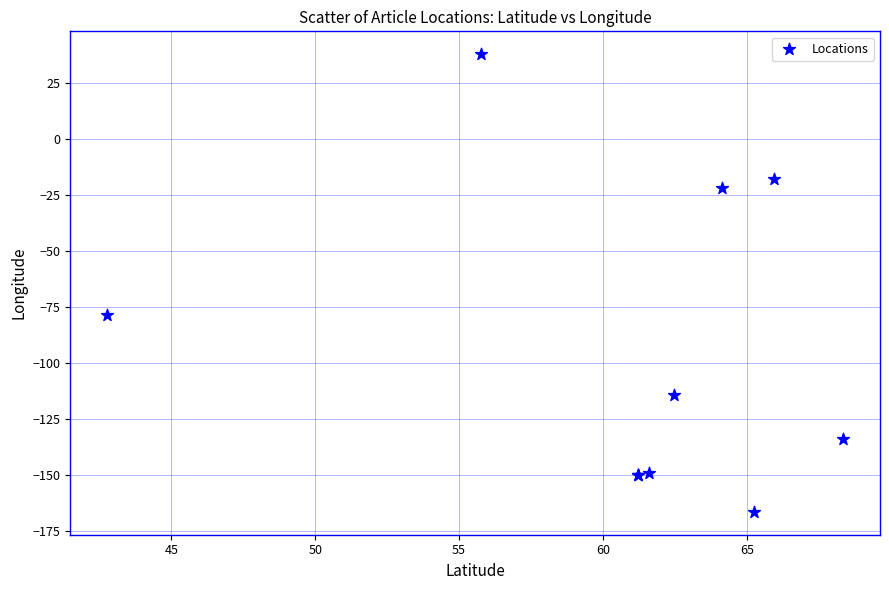

What Y value in the scatter plot is closest to -64?

-78.7